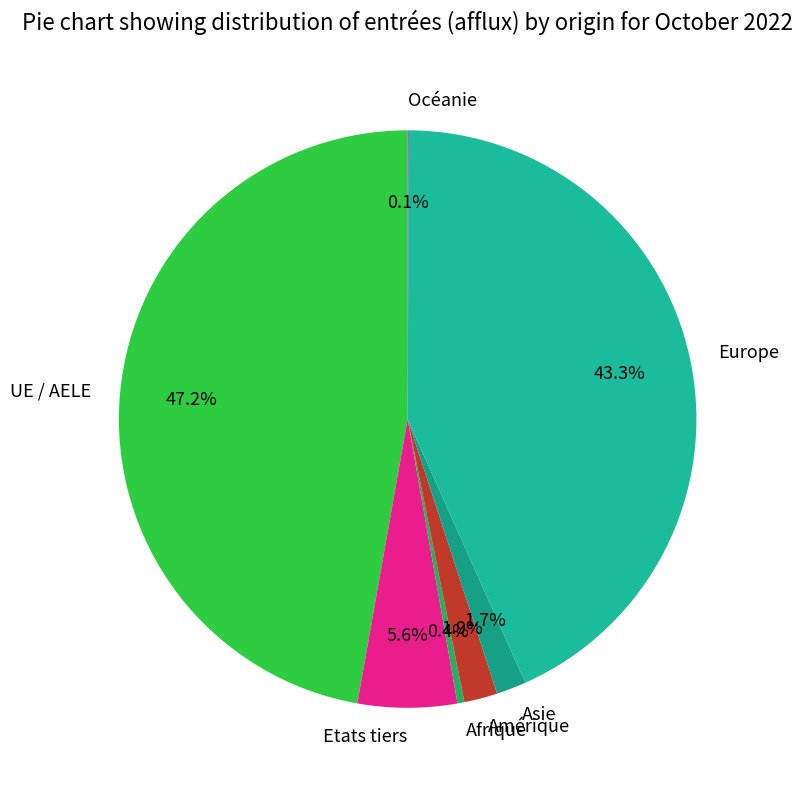

Is there a majority slice in this chart?

No